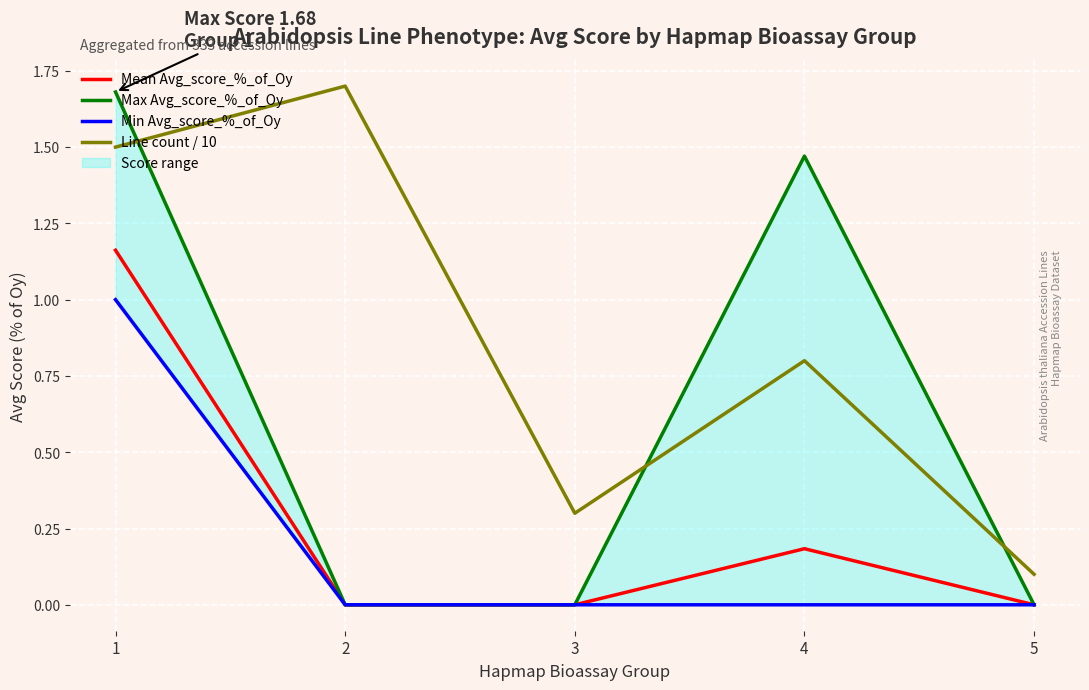

Which series has the largest range (max minus min)?

Max Avg_score_%_of_Oy